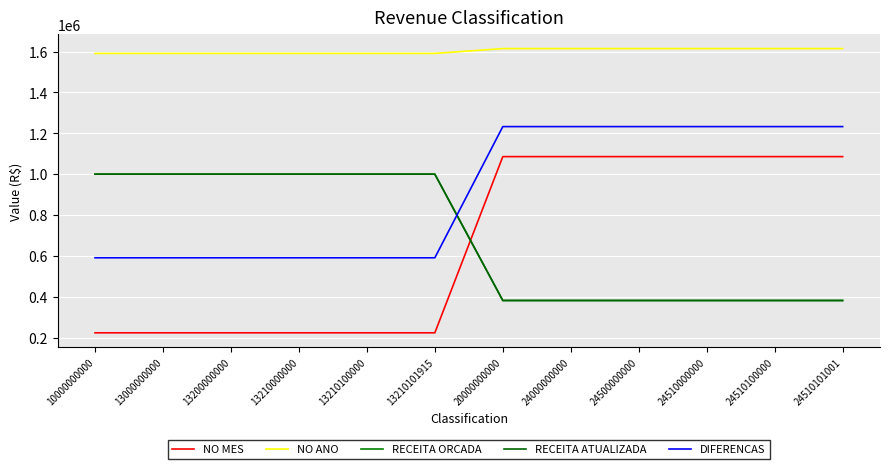

How many lines are shown in the chart?

5